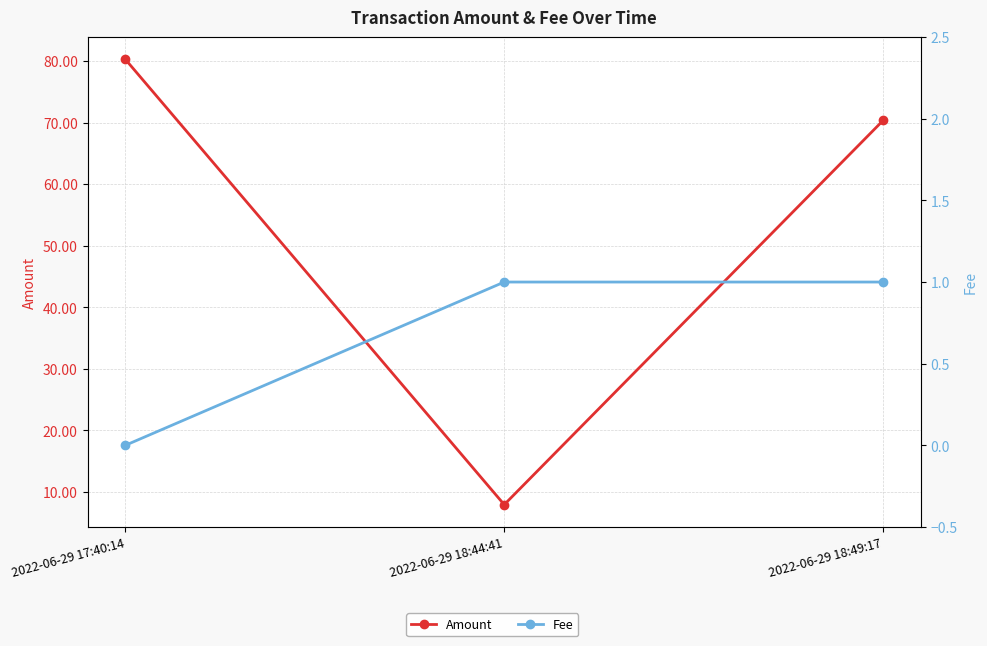

What is the sum of all Fee values?

2.0